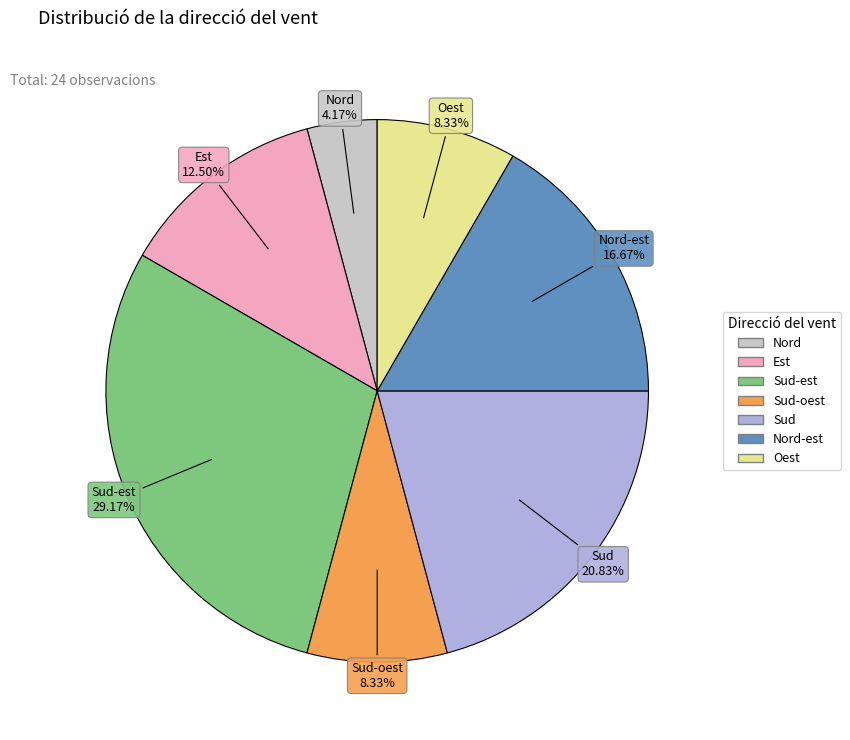

Is there a majority slice in this chart?

No